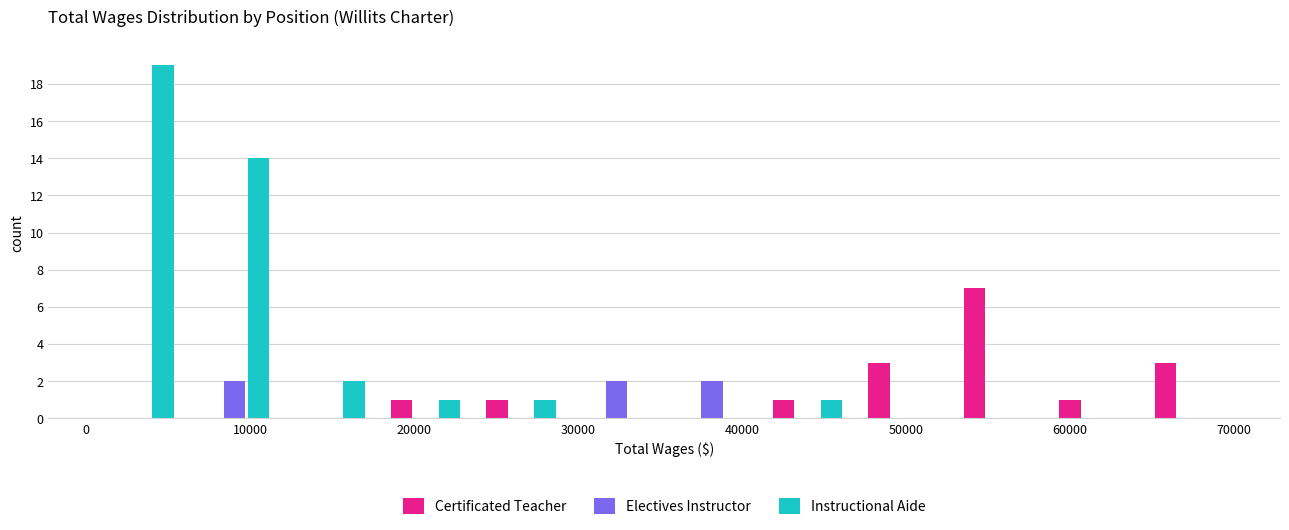

Reading left to right, list every range on the x-axis with the height of the bar of each series over it. Neither the bar edges nor the heights are printed on the chart, so give them approximately, as read against the axes.

0 to 6000: Certificated Teacher=0	Electives Instructor=0	Instructional Aide=19
6000 to 12000: Certificated Teacher=0	Electives Instructor=2	Instructional Aide=14
12000 to 18000: Certificated Teacher=0	Electives Instructor=0	Instructional Aide=2
18000 to 24000: Certificated Teacher=1	Electives Instructor=0	Instructional Aide=1
24000 to 29000: Certificated Teacher=1	Electives Instructor=0	Instructional Aide=1
29000 to 35000: Certificated Teacher=0	Electives Instructor=2	Instructional Aide=0
35000 to 41000: Certificated Teacher=0	Electives Instructor=2	Instructional Aide=0
41000 to 47000: Certificated Teacher=1	Electives Instructor=0	Instructional Aide=1
47000 to 53000: Certificated Teacher=3	Electives Instructor=0	Instructional Aide=0
53000 to 59000: Certificated Teacher=7	Electives Instructor=0	Instructional Aide=0
59000 to 64000: Certificated Teacher=1	Electives Instructor=0	Instructional Aide=0
64000 to 70000: Certificated Teacher=3	Electives Instructor=0	Instructional Aide=0